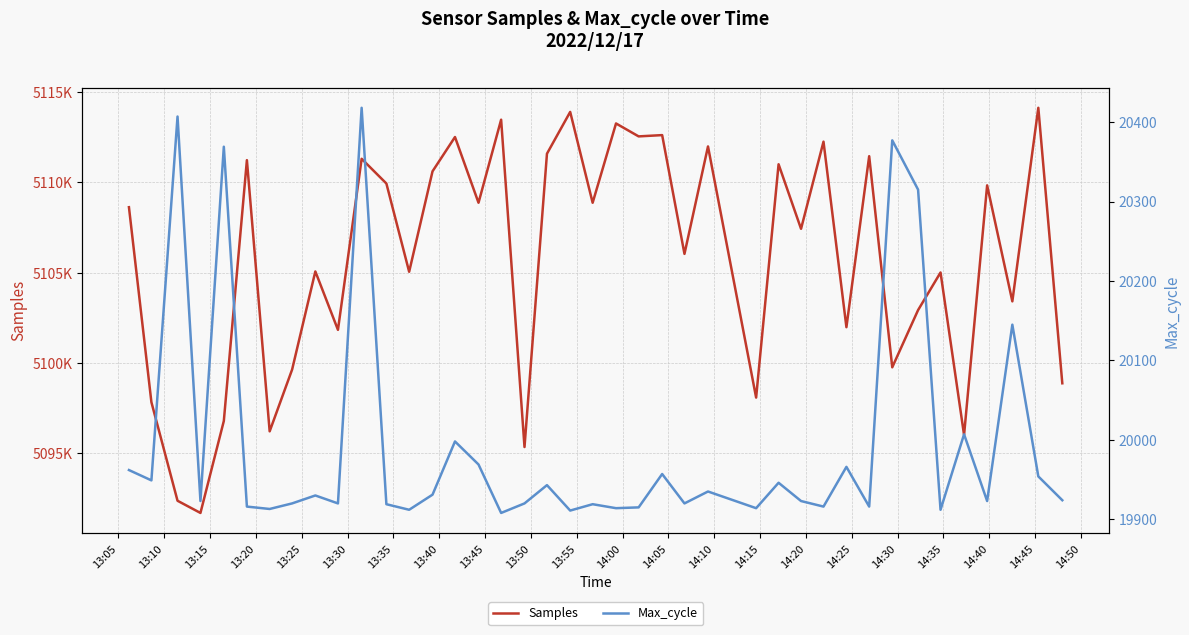

Does the chart have visible grid lines?

Yes